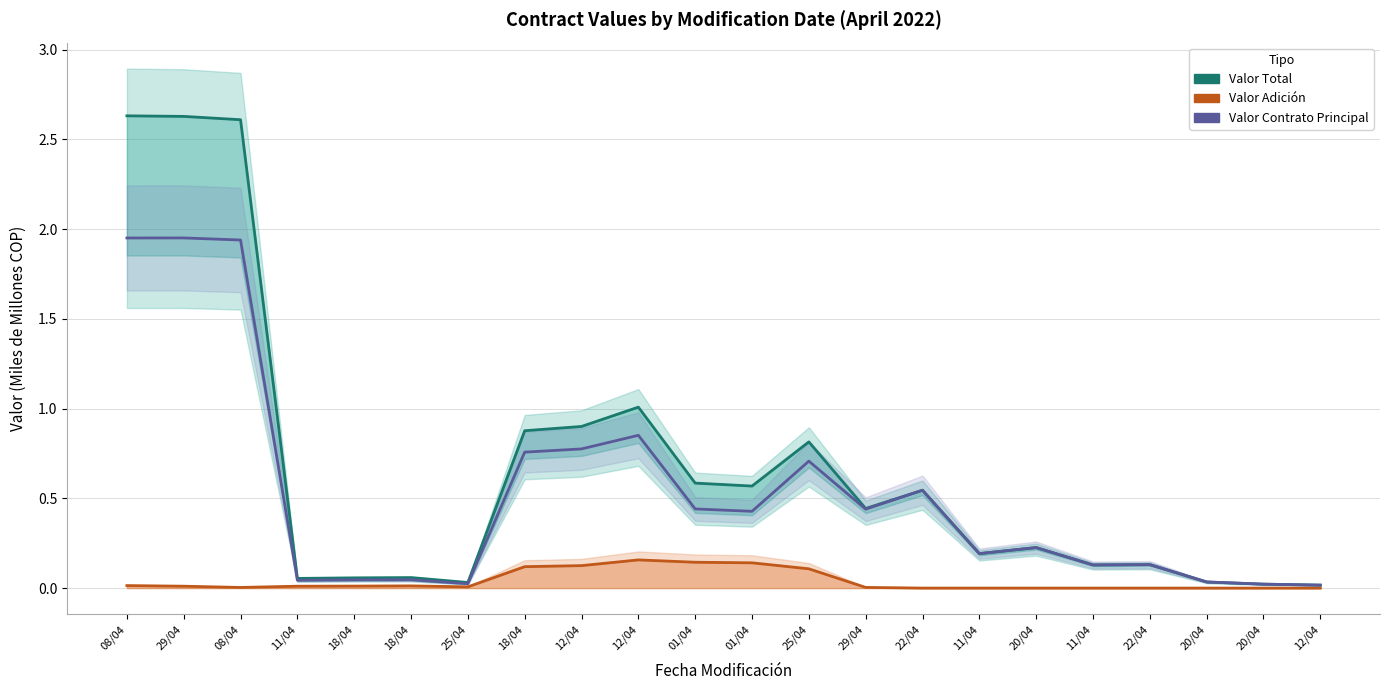

Count the number of data series in this chart.

3